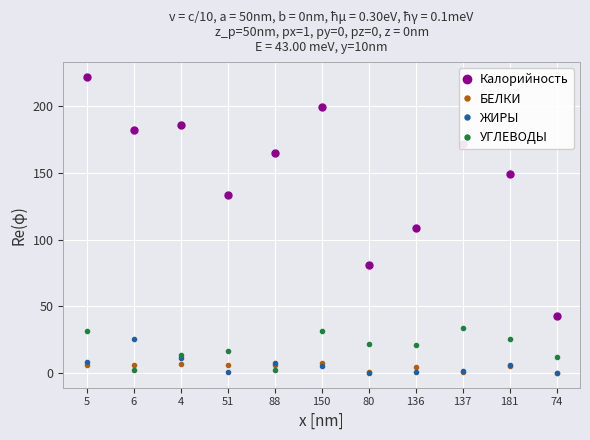

Which series has the largest range (max minus min)?

Калорийность